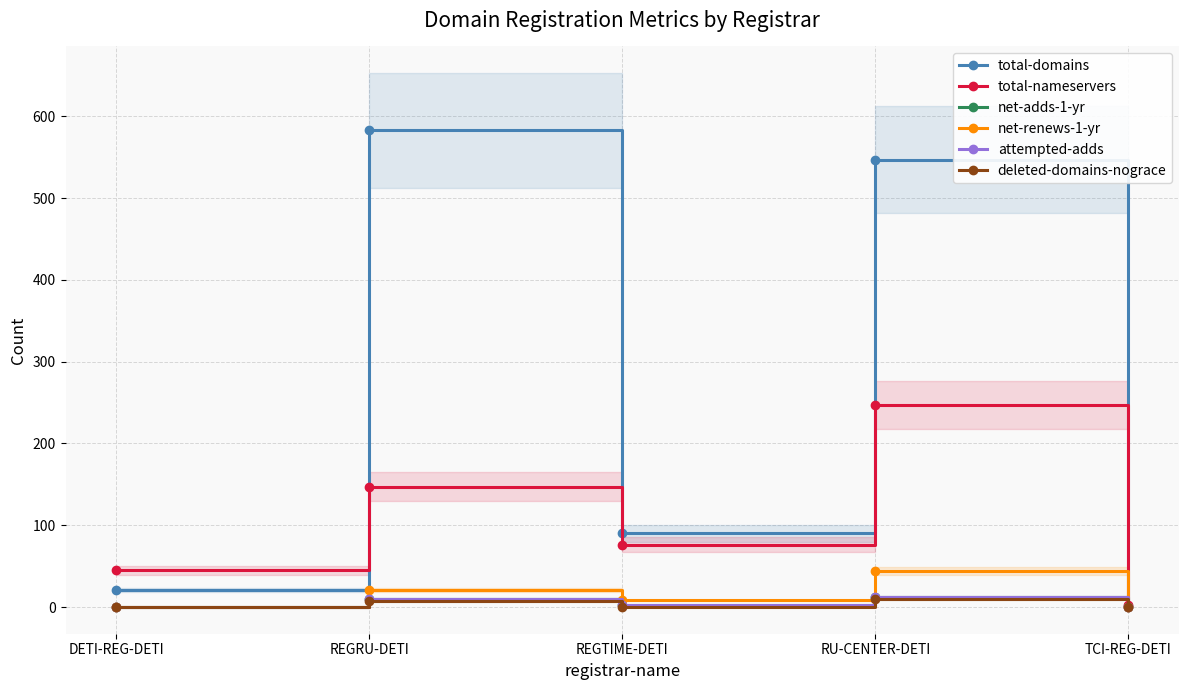

What is the difference between the total-nameservers values at TCI-REG-DETI and RU-CENTER-DETI?

244